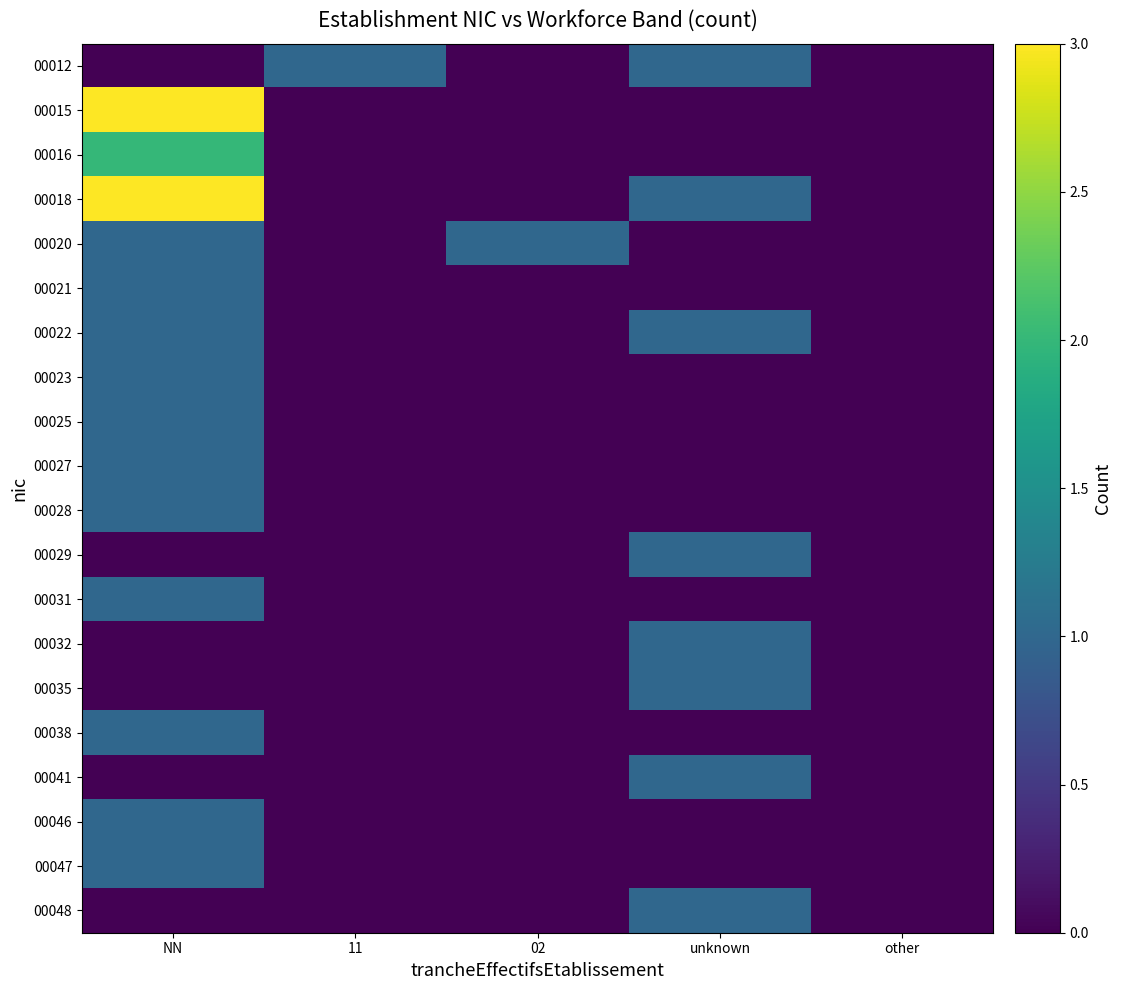

At how many categories does at least one series exceed 0?

4